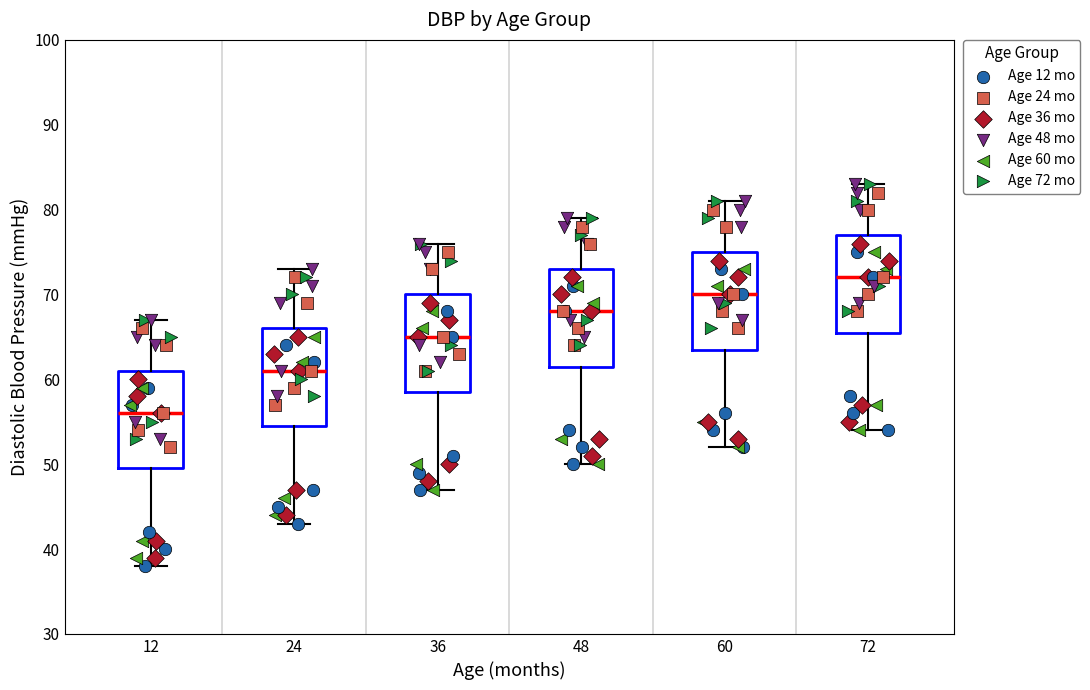

Where does the lower whisker of the box at x = 48 end on the y-axis? The values are not printed on the chart, so give them approximately, as read against the axis.

50